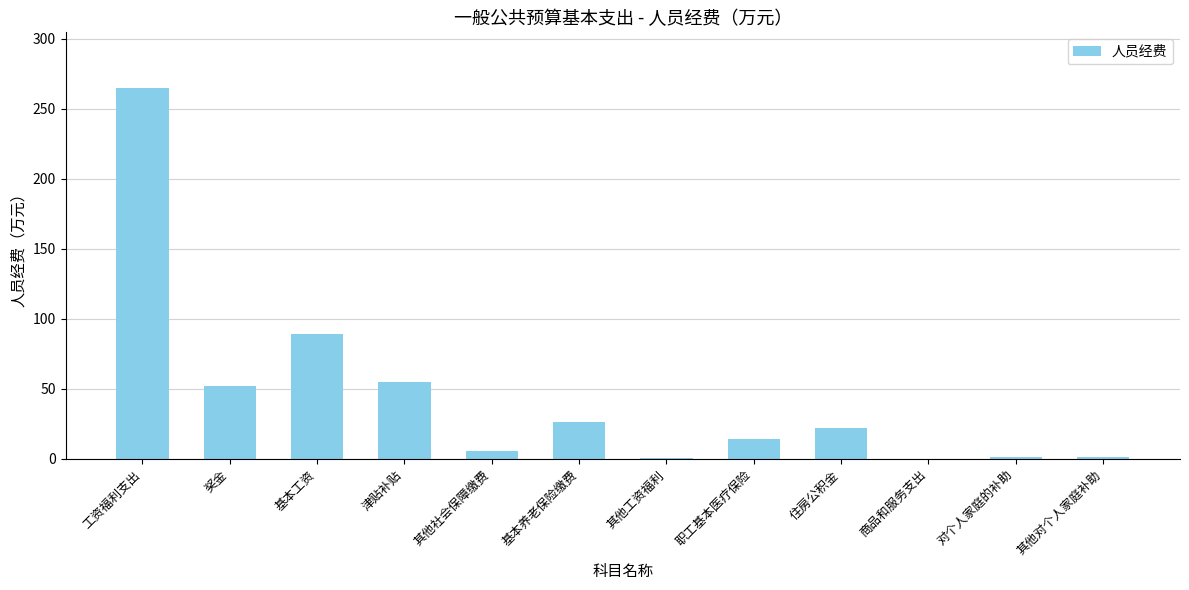

What is the maximum value shown in the chart?

264.8